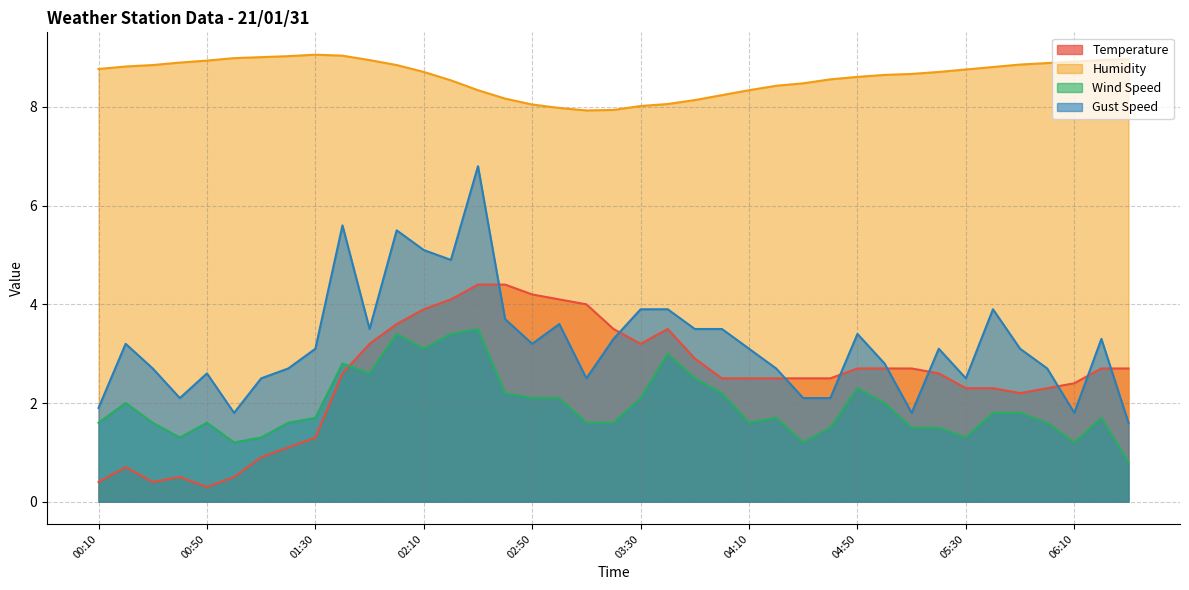

Which category has the lowest value across all series?

00:50